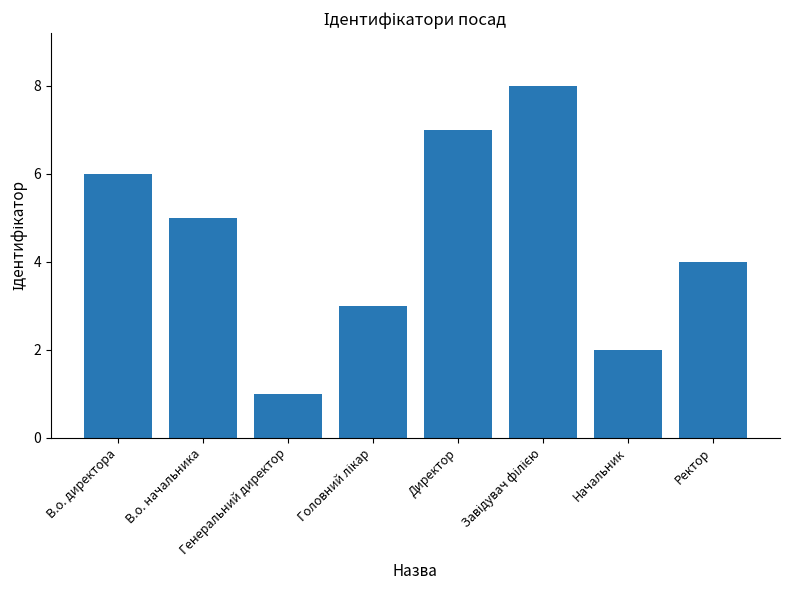

How many values are below 5?

4